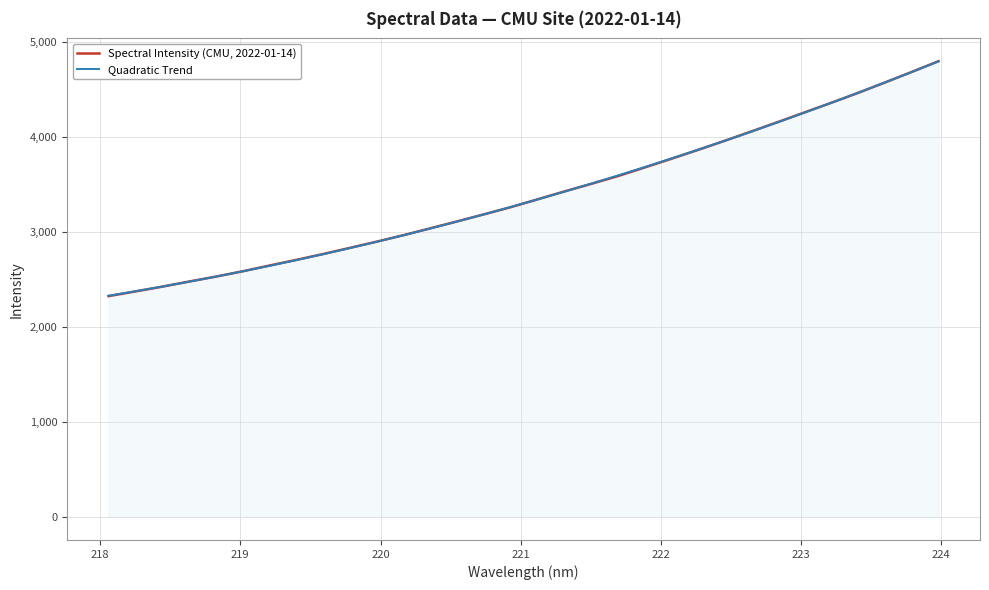

What is the average value of the Quadratic Trend series?

3392.0